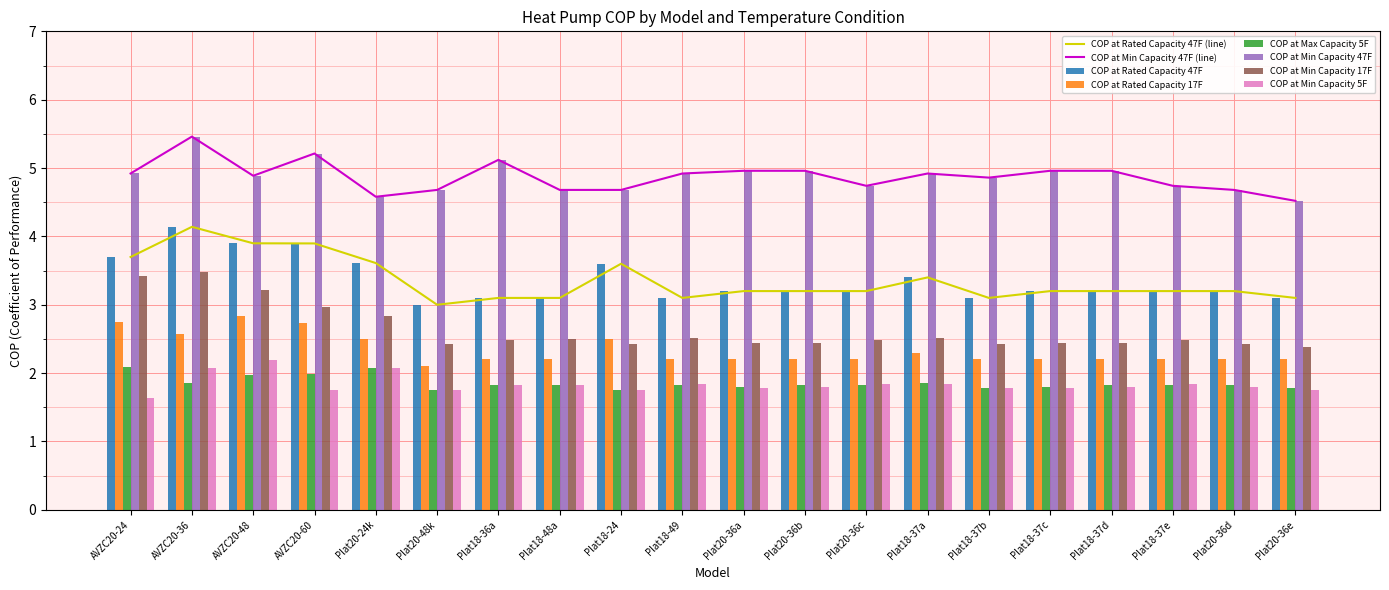

How many bars are there in each group?

6